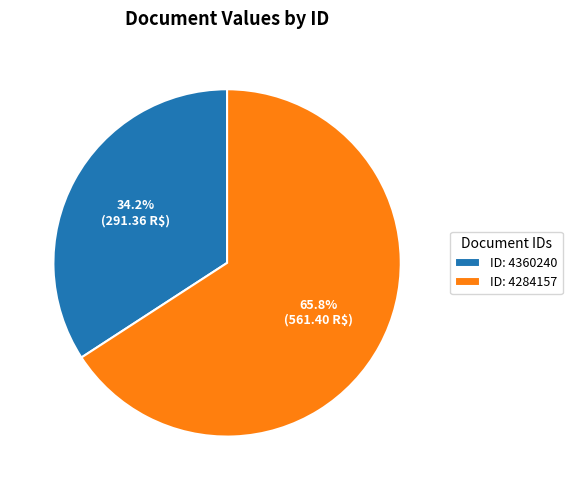

Between ID: 4360240 and ID: 4284157, which is larger?

ID: 4284157